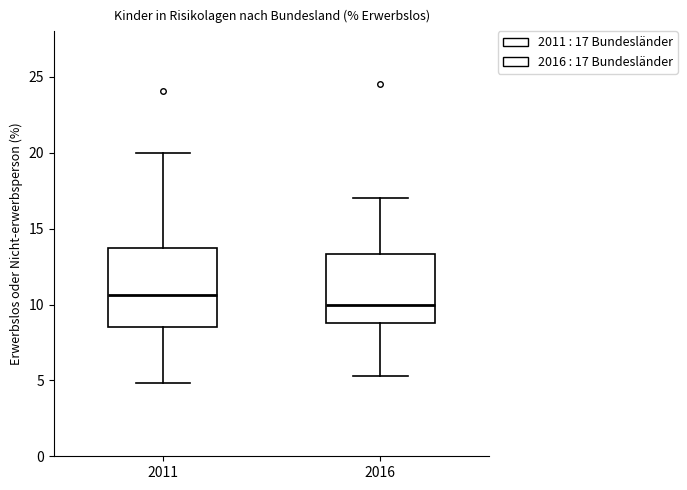

Reading left to right, transcribe this box plot: for each box, give where its median line is, the range the box spans, and where its two whiskers end, as read against the y-axis. The values are not printed on the chart, so give them approximately, as read against the axis.

2011: median 10.5, box 8.5 to 13.5, whiskers 5.0 to 20.0
2016: median 10.0, box 9.0 to 13.5, whiskers 5.5 to 17.0